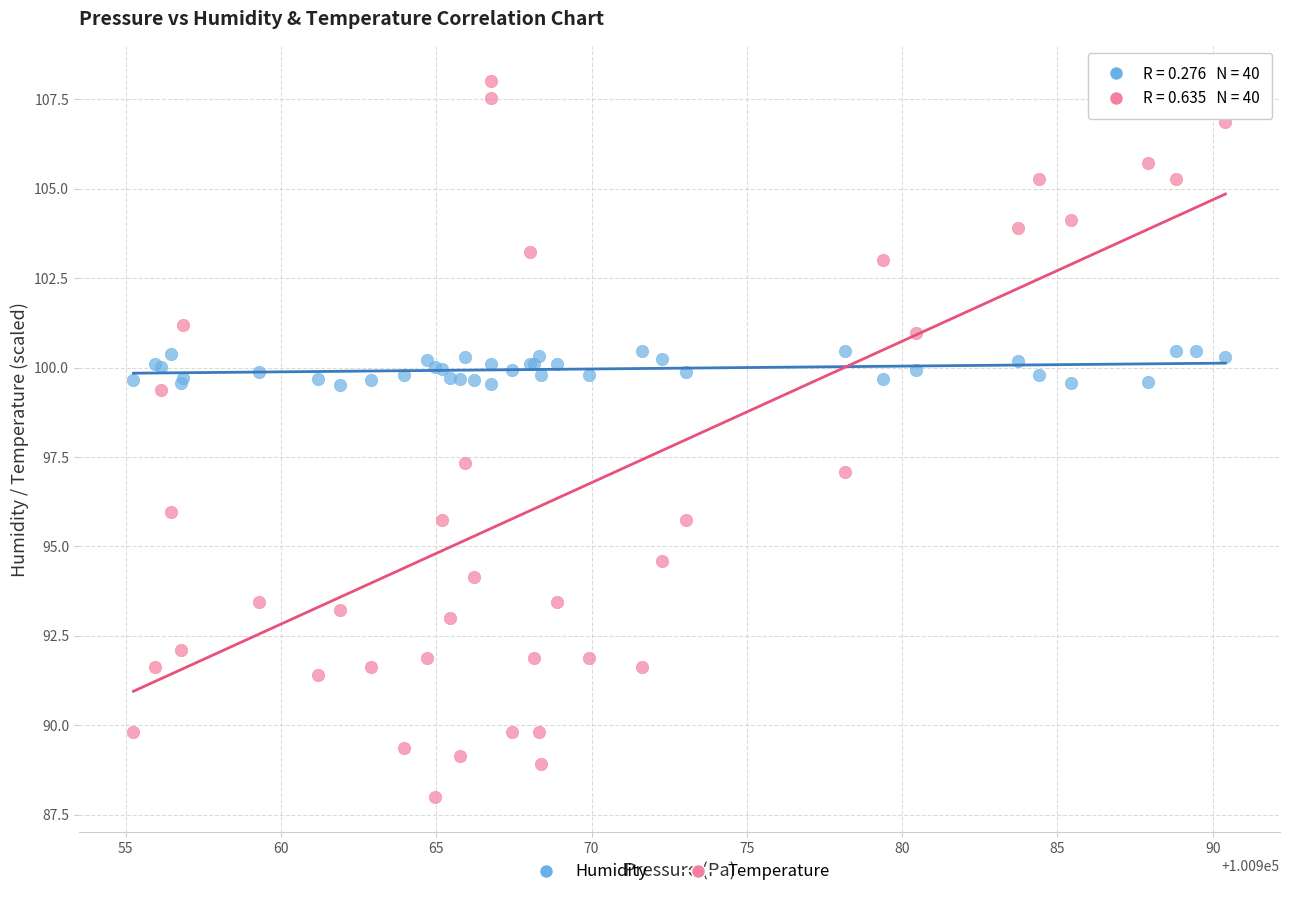

Which series contains the lowest Y value?

Temperature